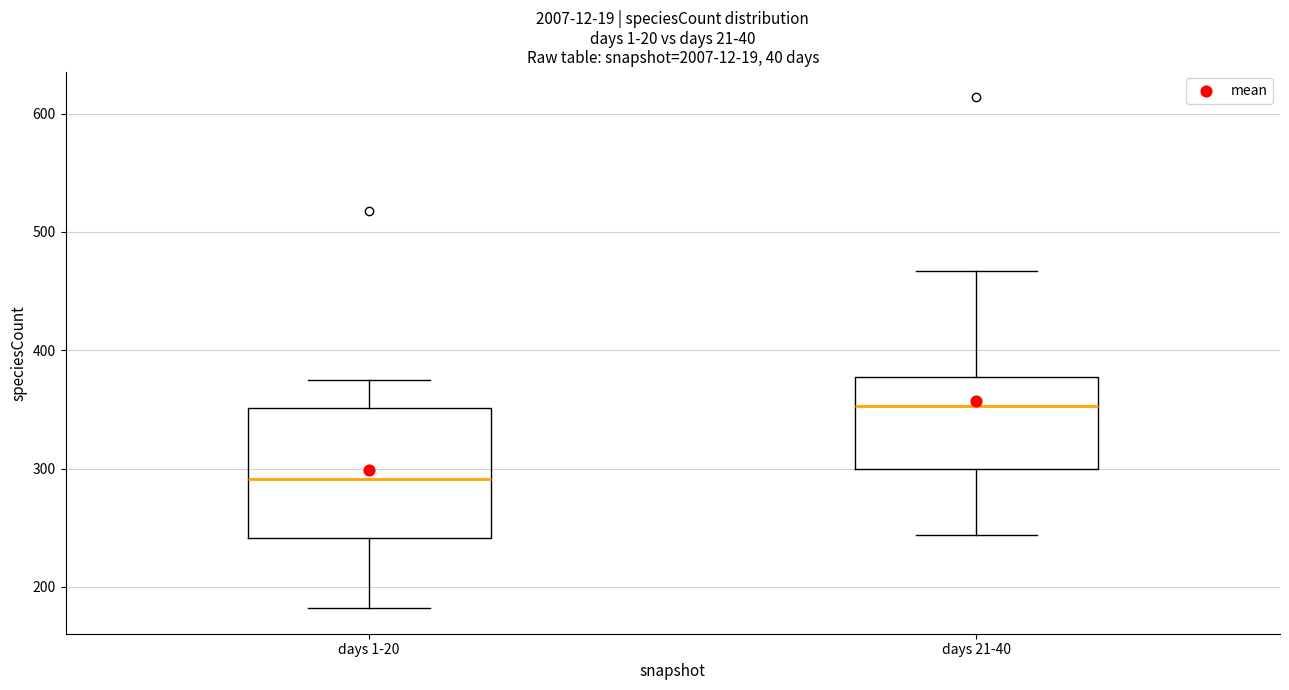

Which box has the highest median line?

days 21-40